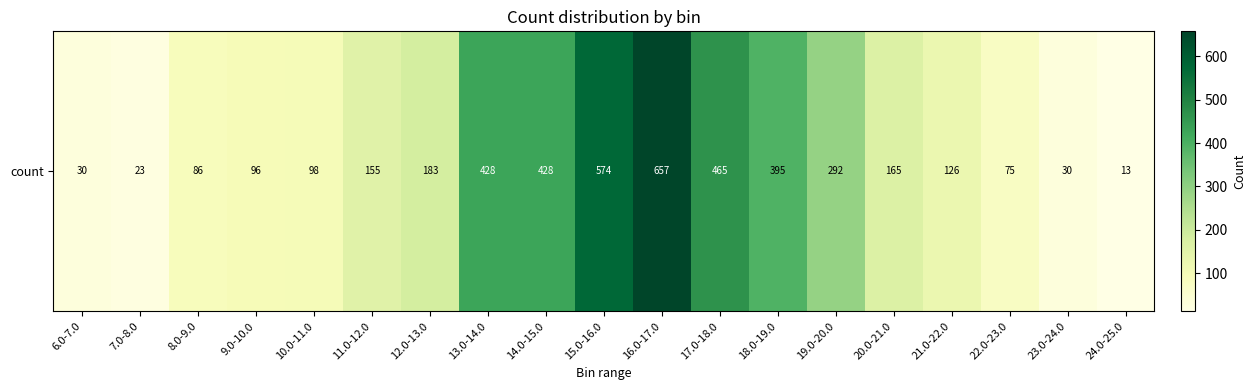

The value at 8.0-9.0 is 86. True or false?

True